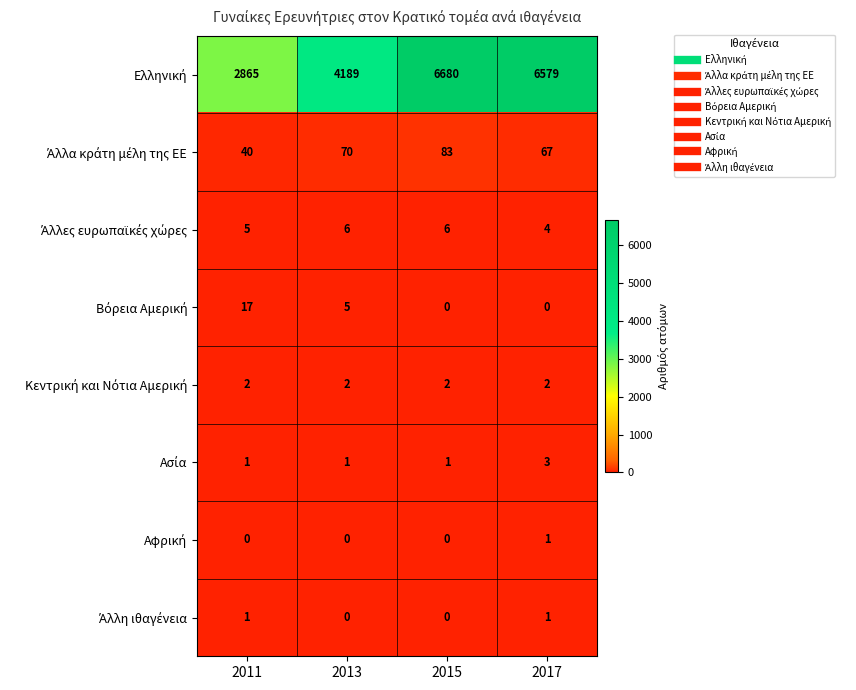

What is the spread (max minus min) of values at 2011?

2865